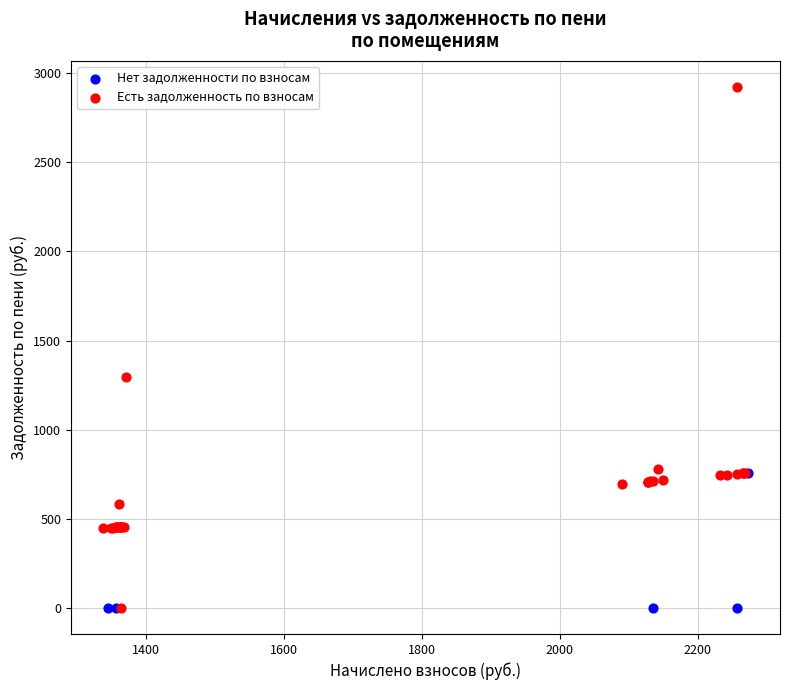

Which series contains the highest Y value?

Есть задолженность по взносам